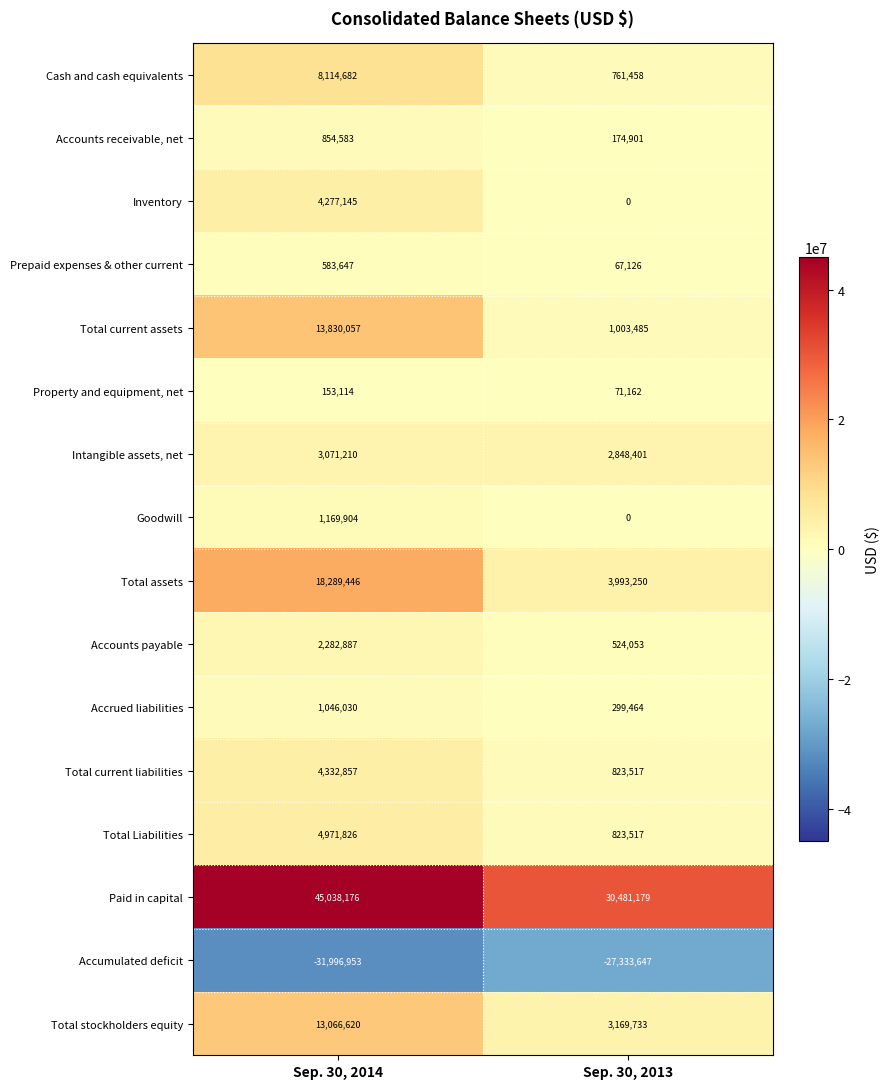

The Prepaid expenses & other current series shows 583647 at Sep. 30, 2014. True or false?

True